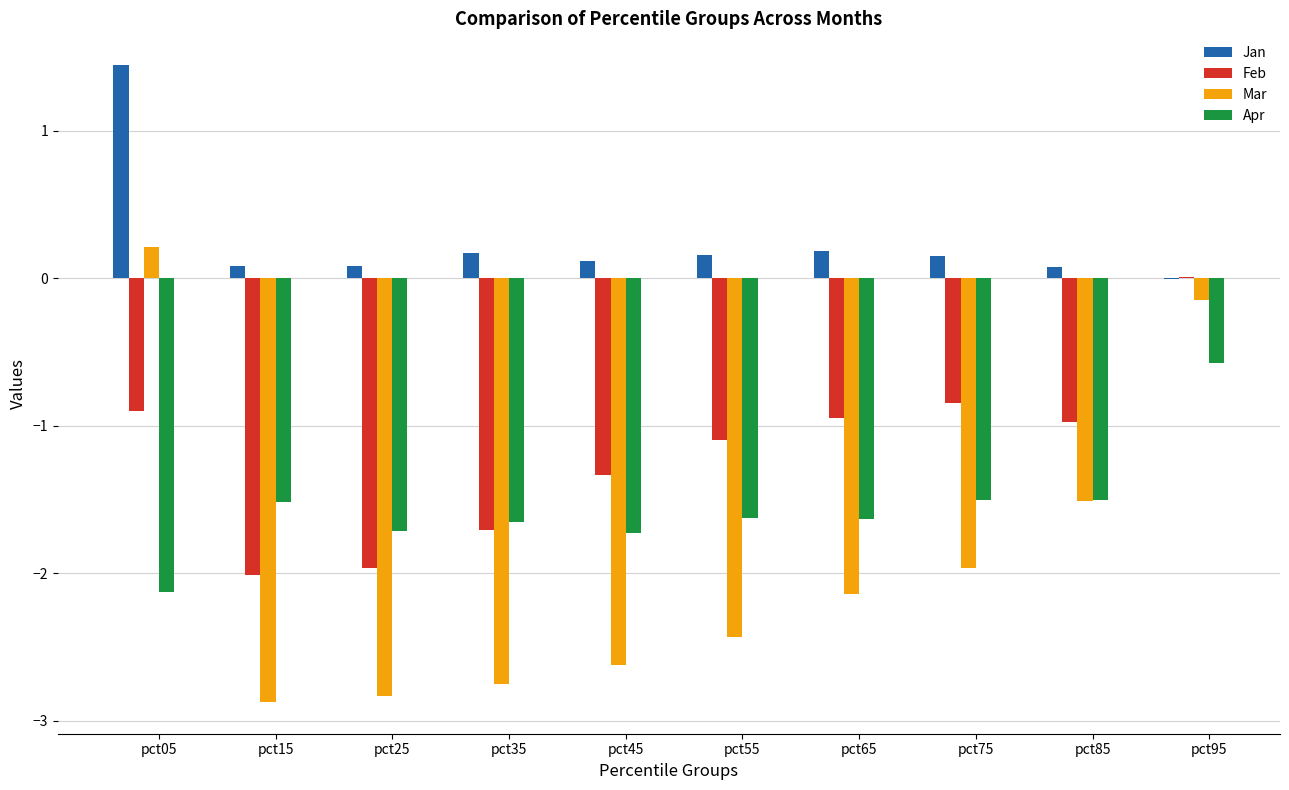

The Apr series shows -0.5 at pct35. True or false?

False